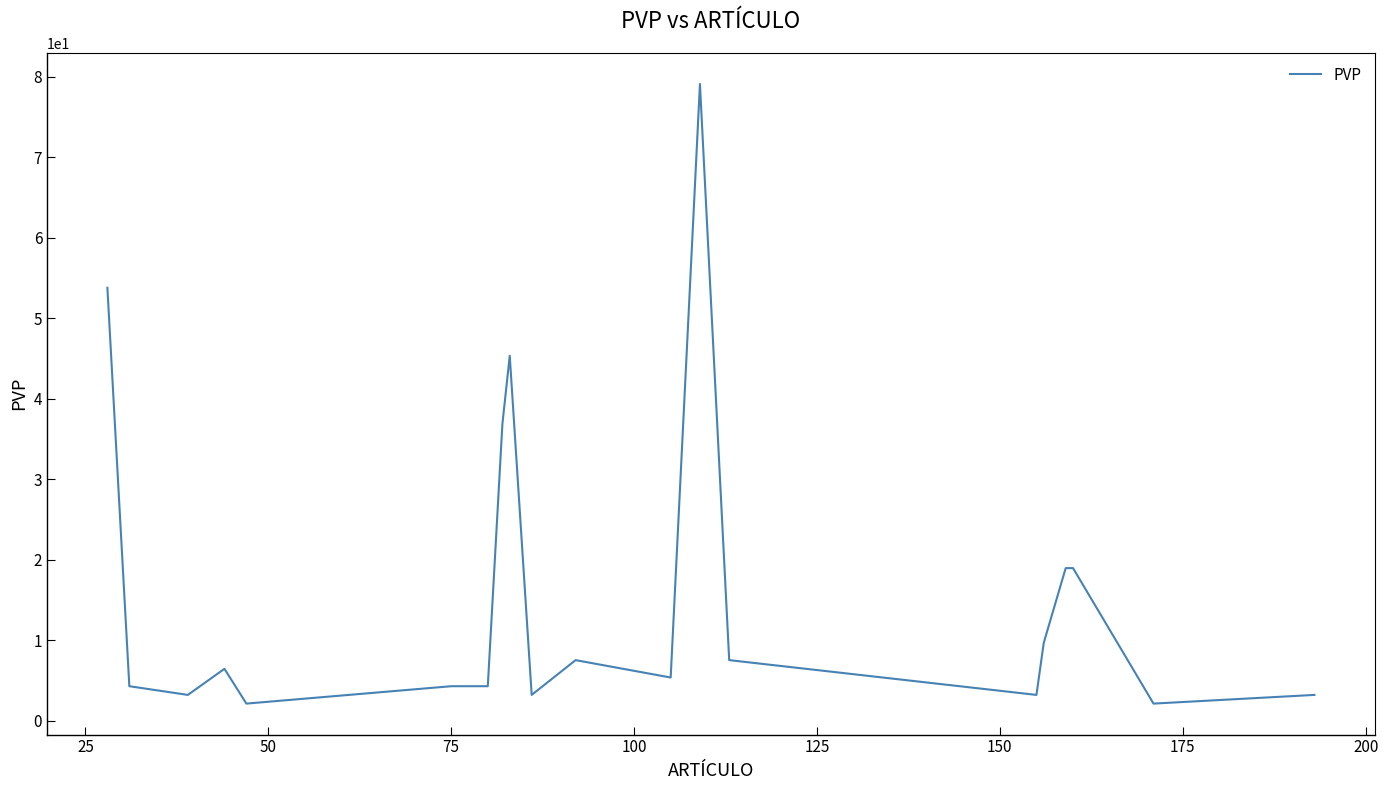

What is the greatest value displayed?

79.1